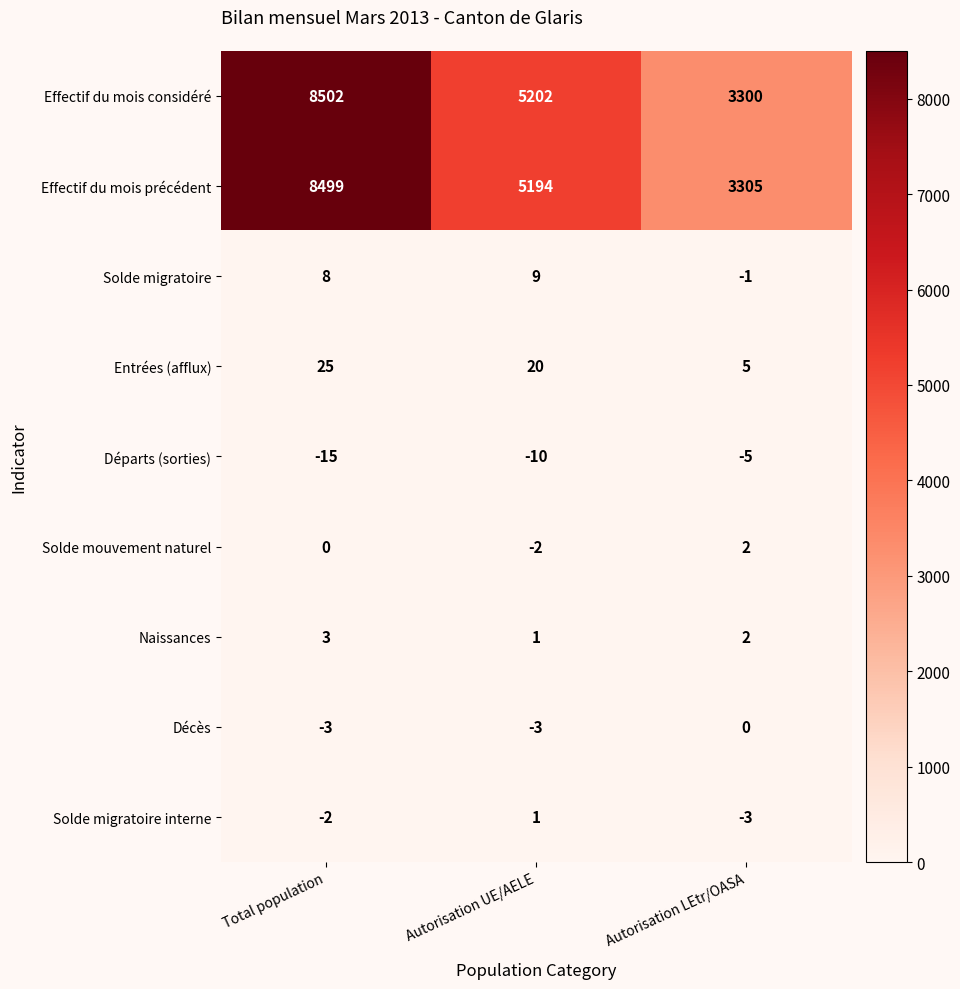

Is it true that Solde mouvement naturel equals -2 at Autorisation UE/AELE?

True